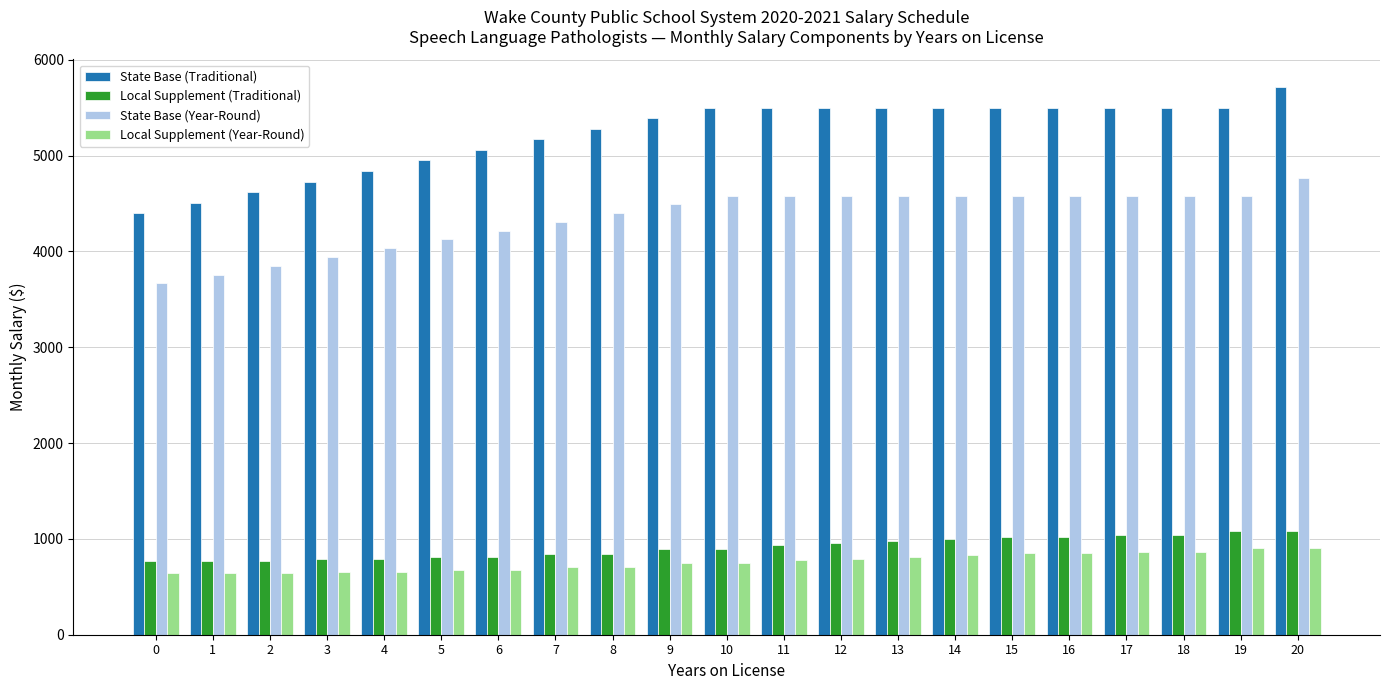

Are the bars horizontal?

No